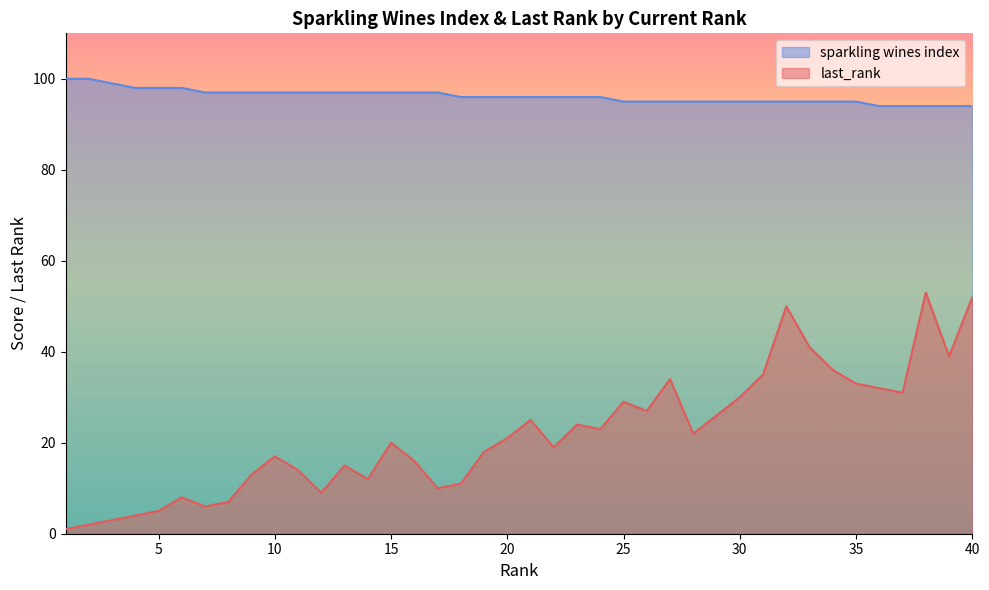

At which label is sparkling wines index closest to 97?

7